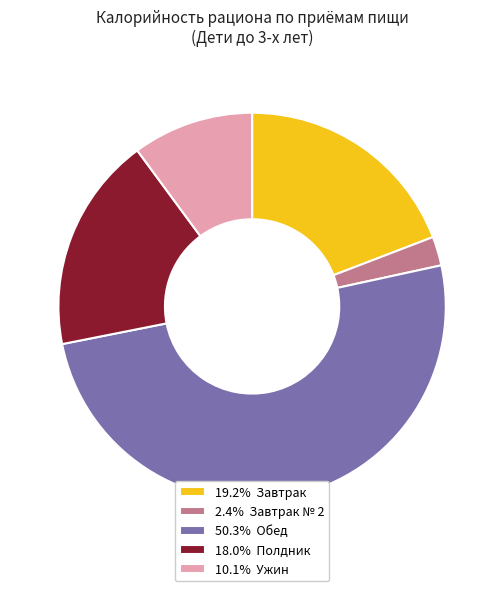

Is the sum of 18.0% Полдник and 50.3% Обед greater than half?

Yes